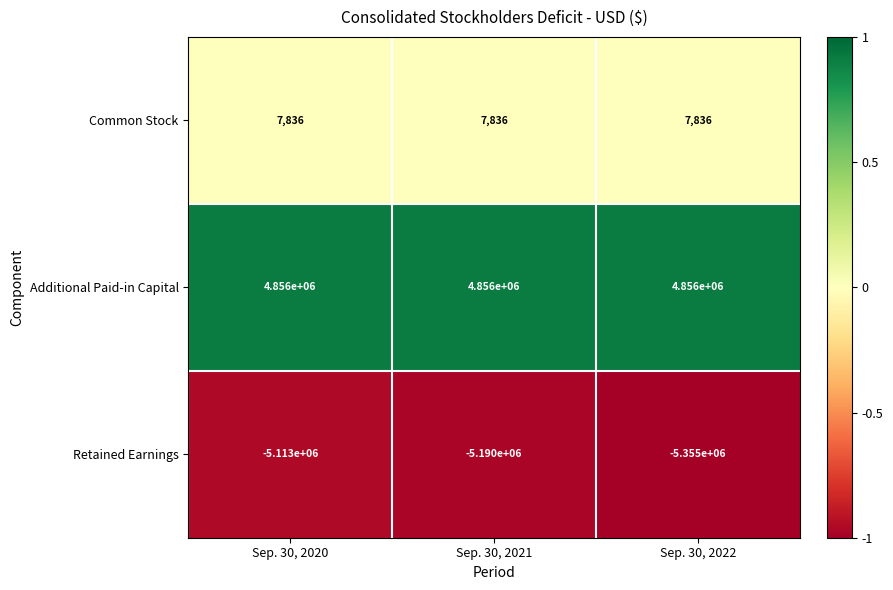

Count the number of categories in the chart.

3